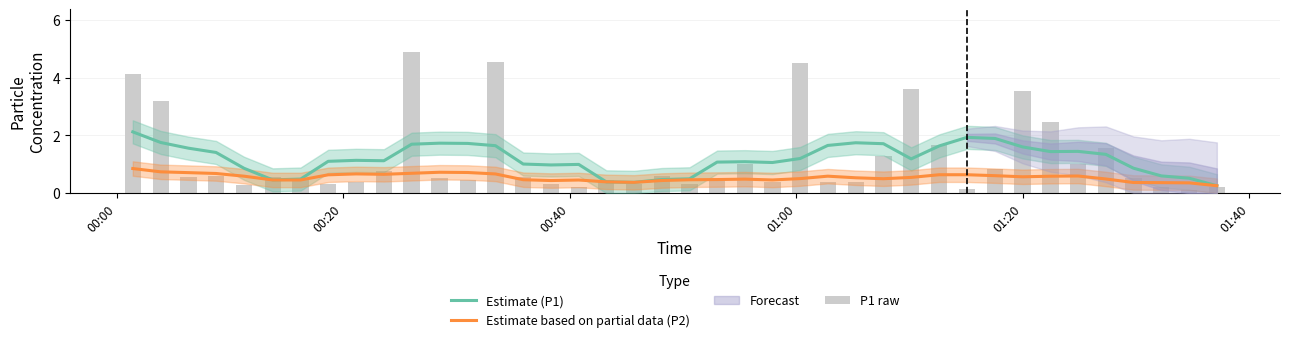

What is the maximum value for Estimate (P1)?

2.1